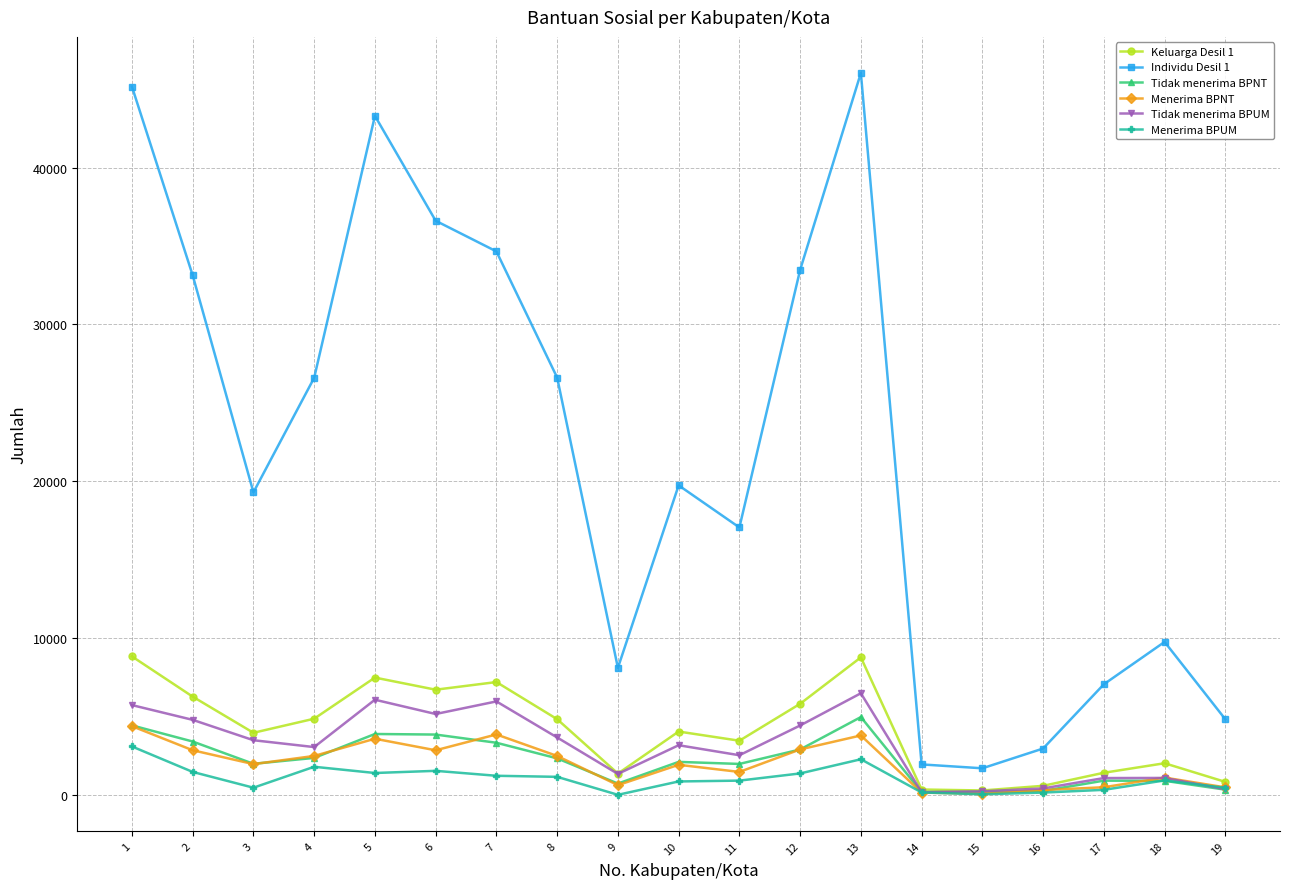

Is the value of Tidak menerima BPUM at 14 greater than the value of Keluarga Desil 1 at 10?

No